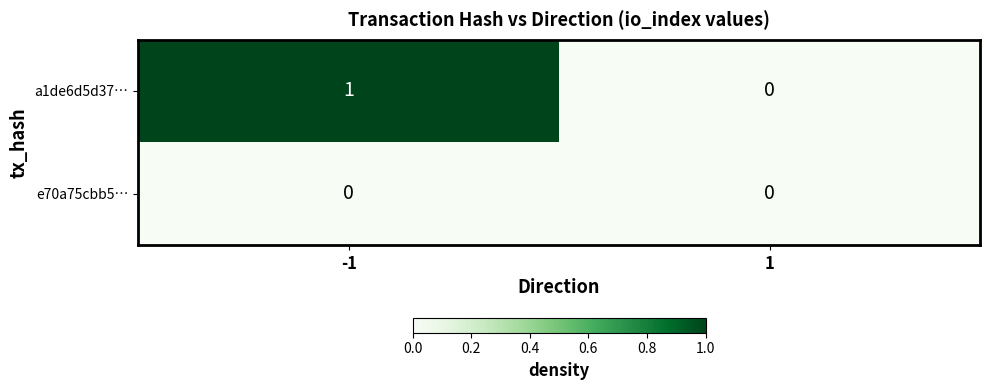

Is it true that e70a75cbb5… equals 0 at -1?

True